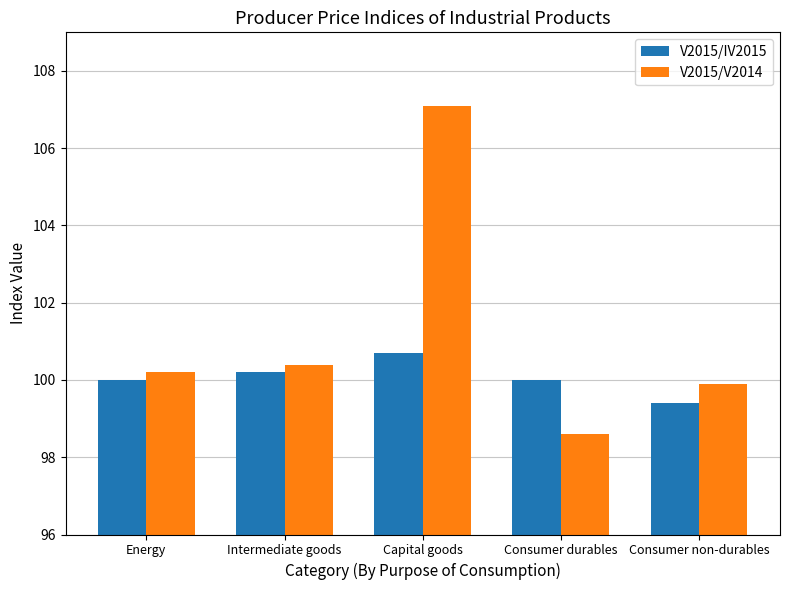

What is the value of the V2015/IV2015 bar at the 1st from the left?

100.0